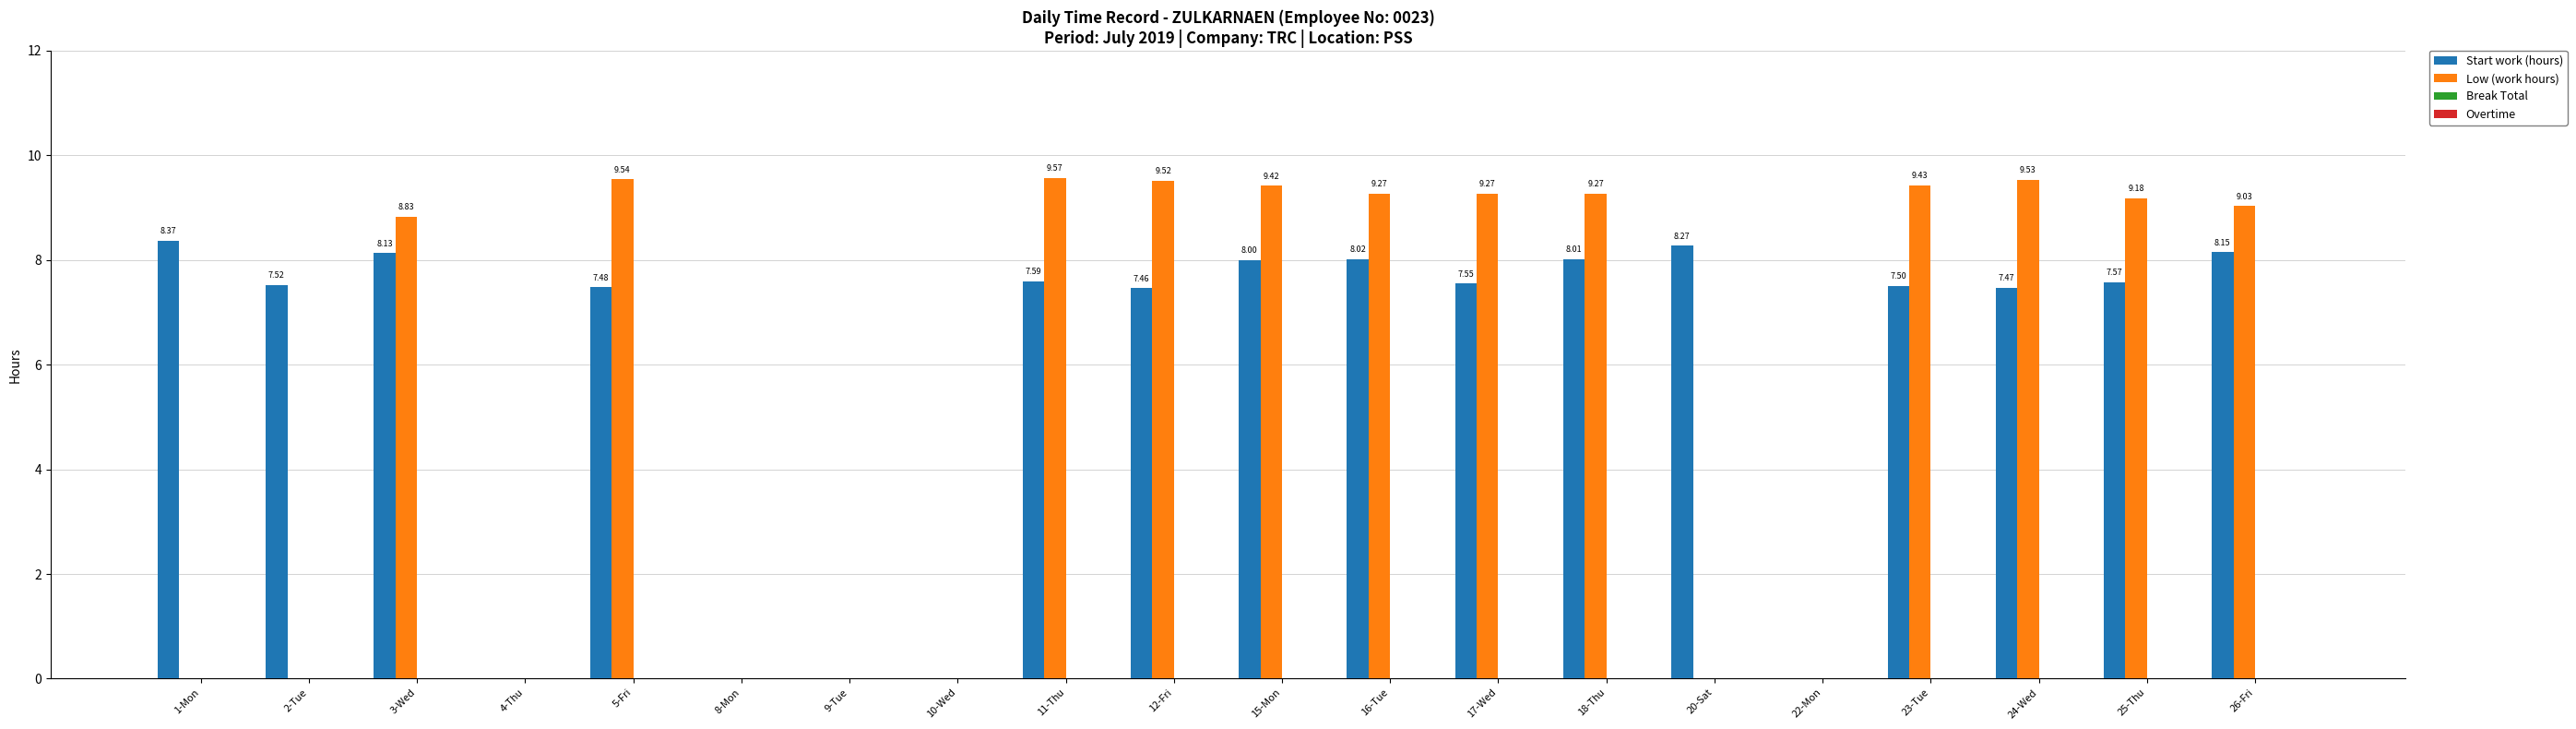

What is the sum of all Start work (hours) values?

117.1